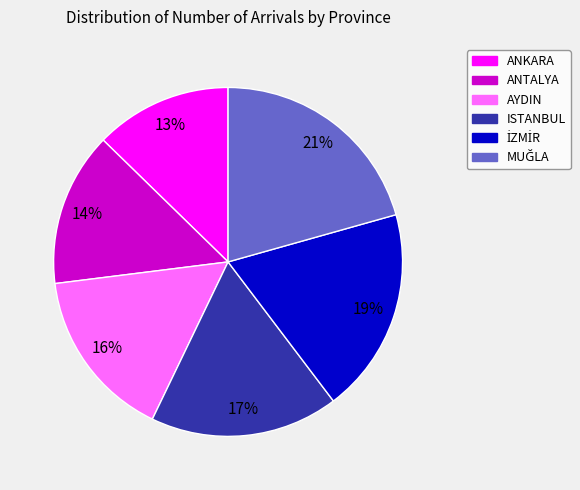

True or false: AYDIN accounts for 9% of the total.

False